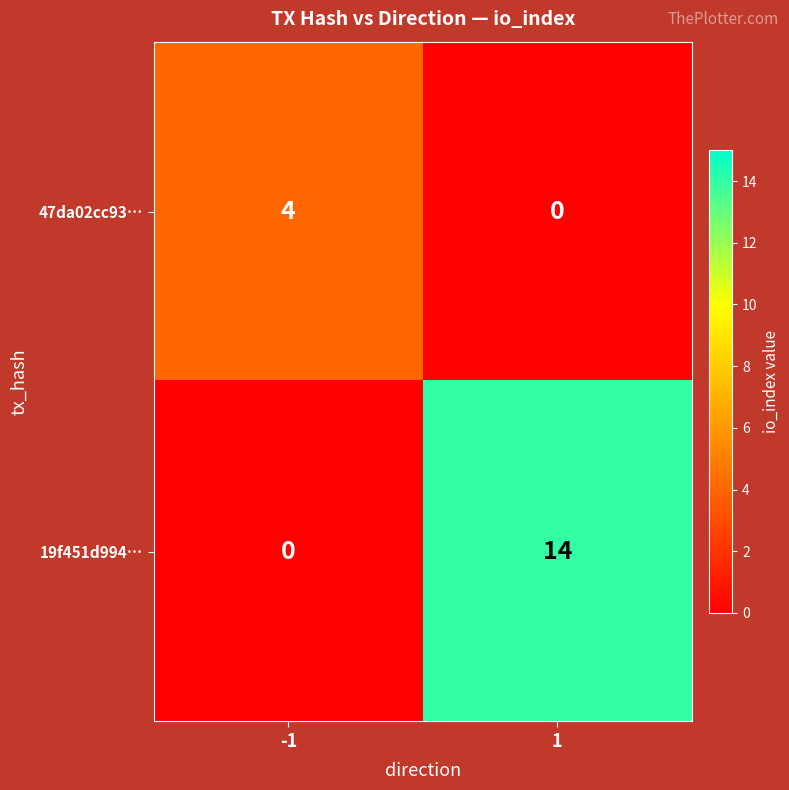

Rank the series by their average value, from lowest to highest.

47da02cc93…, 19f451d994…